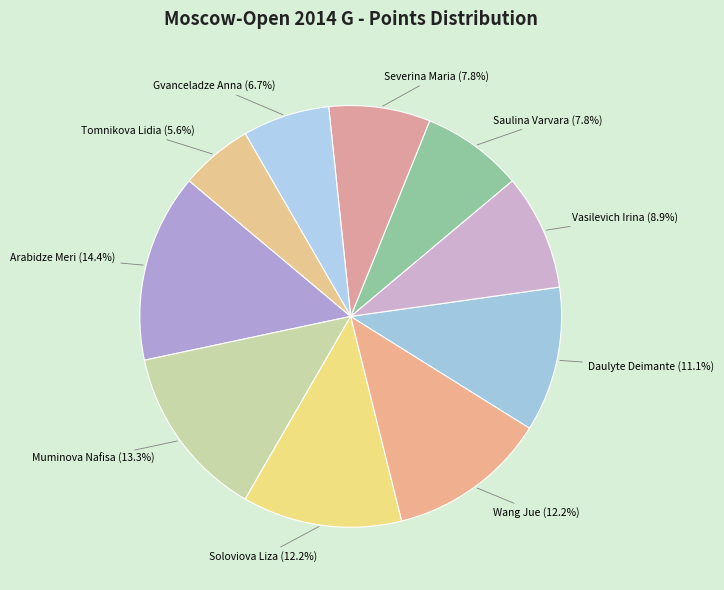

Which slice is the smallest?

Tomnikova Lidia